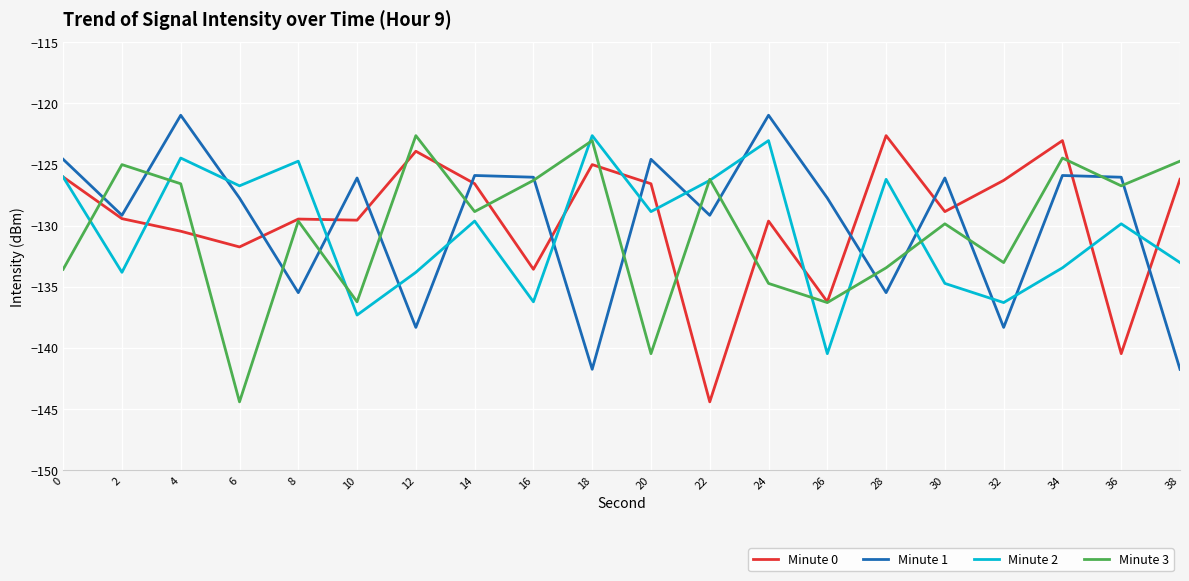

What are all the series names shown in the legend?

Minute 0, Minute 1, Minute 2, Minute 3